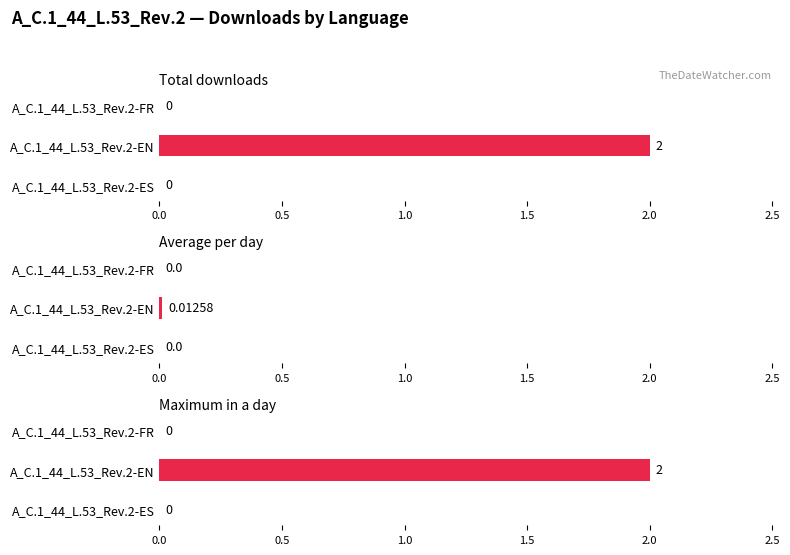

True or false: the data shows 4 at A_C.1_44_L.53_Rev.2-EN.

False